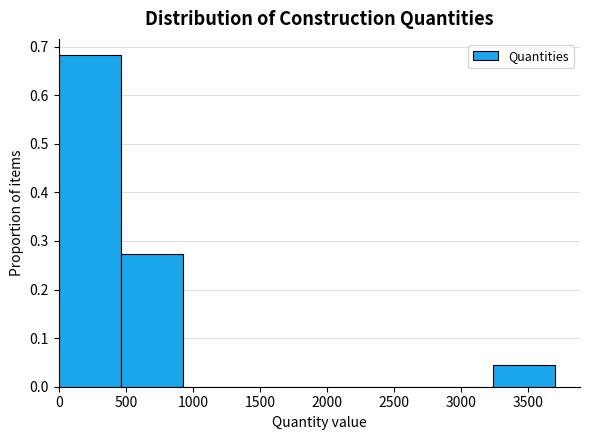

Reading left to right, transcribe this chart: for each bar, give the range it covers on the x-axis and its height. Neither the bar edges nor the heights are printed on the chart, so give them approximately, as read against the axes.

0 to 450: 0.68
450 to 950: 0.27
950 to 1400: 0
1400 to 1850: 0
1850 to 2300: 0
2300 to 2800: 0
2800 to 3250: 0
3250 to 3700: 0.05